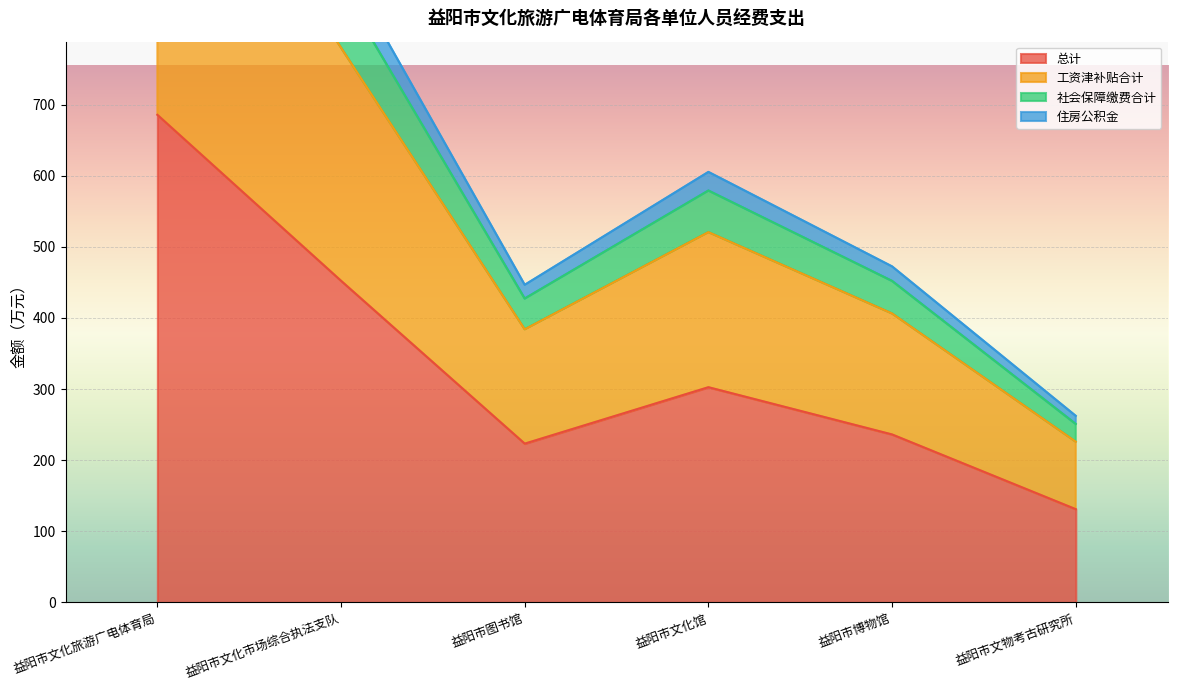

What are all the series names shown in the legend?

总计, 工资津补贴合计, 社会保障缴费合计, 住房公积金